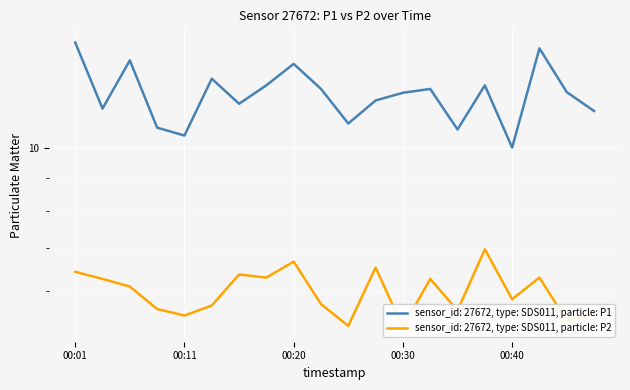

Where is the first local minimum for P1?

00:03